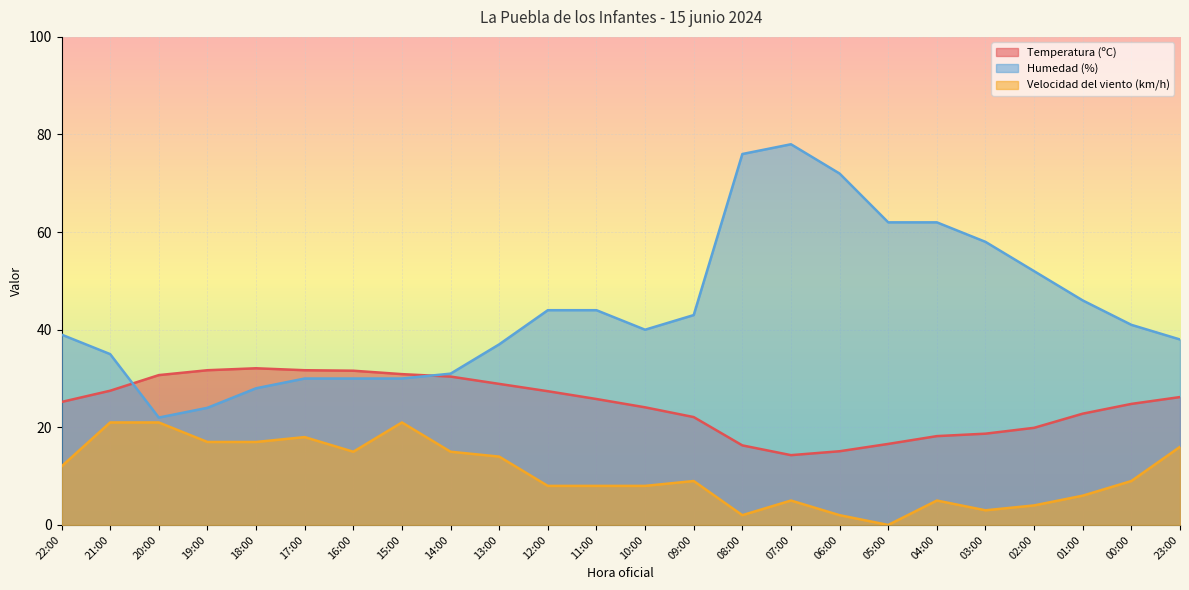

Between 07:00 and 01:00, which is larger?

01:00